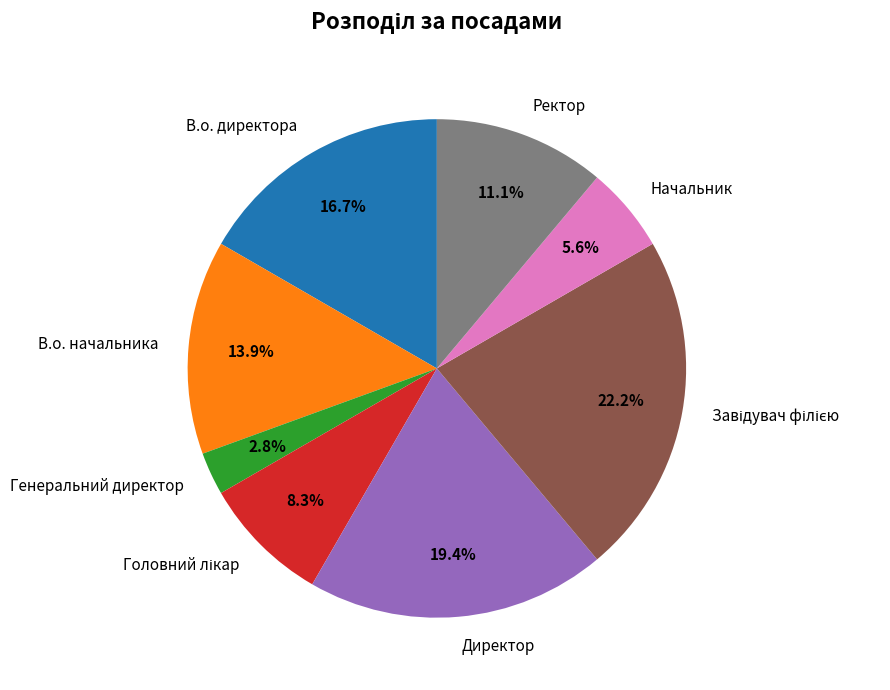

Count the number of slices in the pie.

8